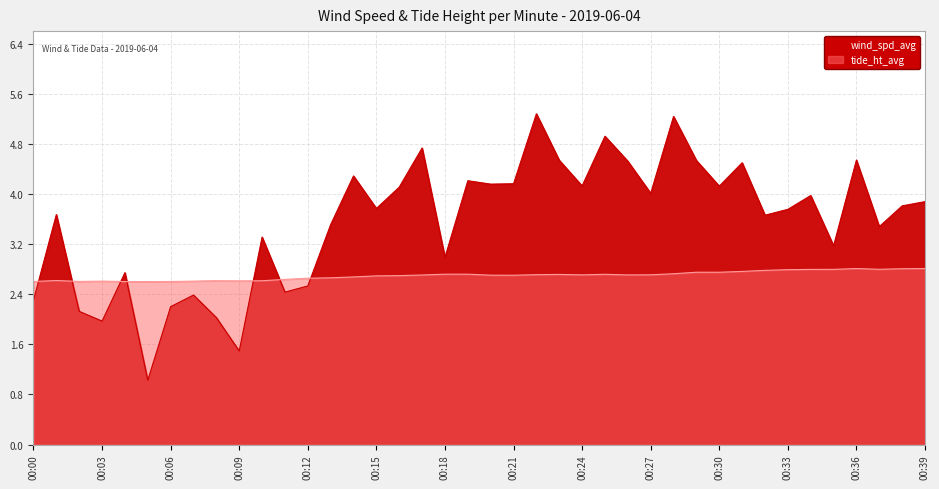

What is the spread (max minus min) of values at 00:36?

1.7